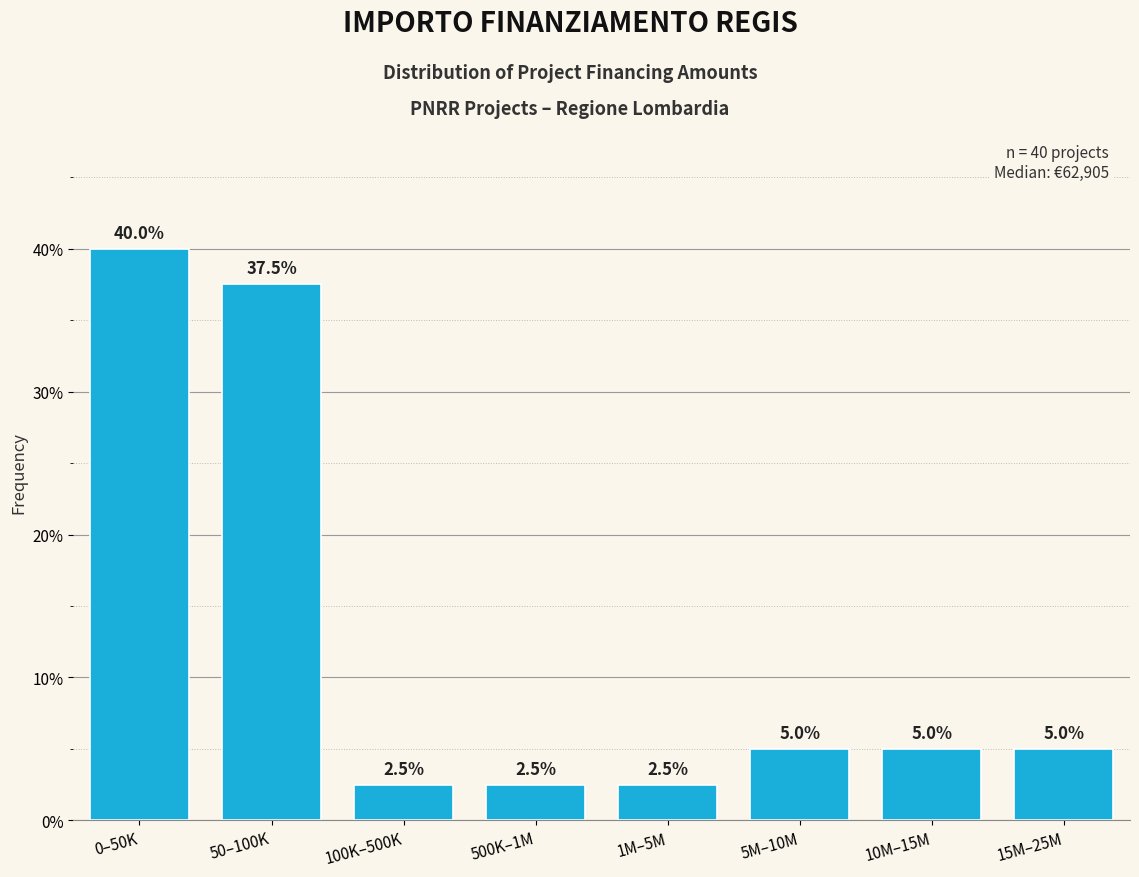

Reading right to left, extract all data points from this chart.

15M–25M=5.0	10M–15M=5.0	5M–10M=5.0	1M–5M=2.5	500K–1M=2.5	100K–500K=2.5	50–100K=37.5	0–50K=40.0